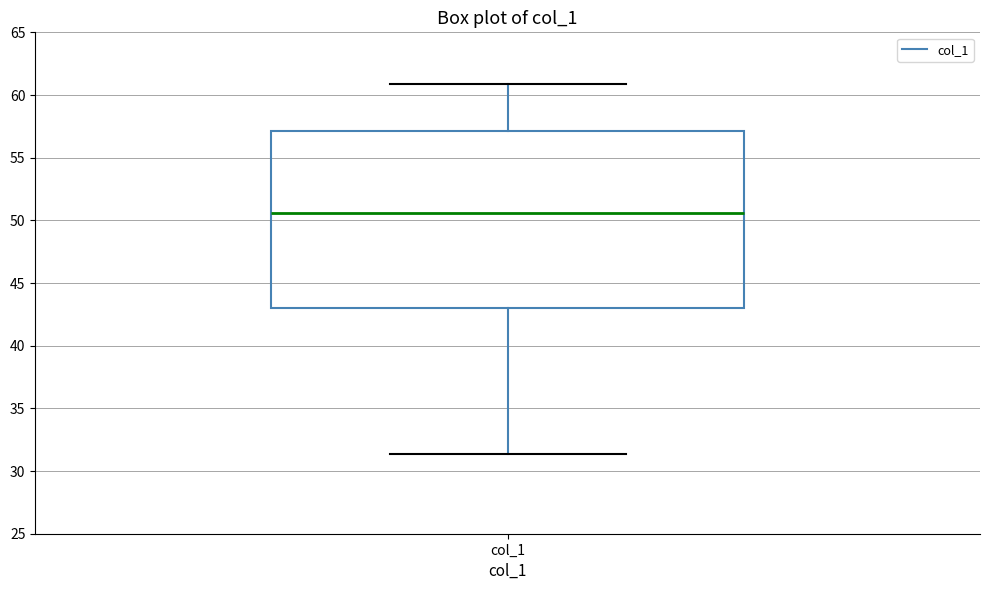

Where does the lower whisker of the box for col_1 end on the y-axis? The values are not printed on the chart, so give them approximately, as read against the axis.

31.5